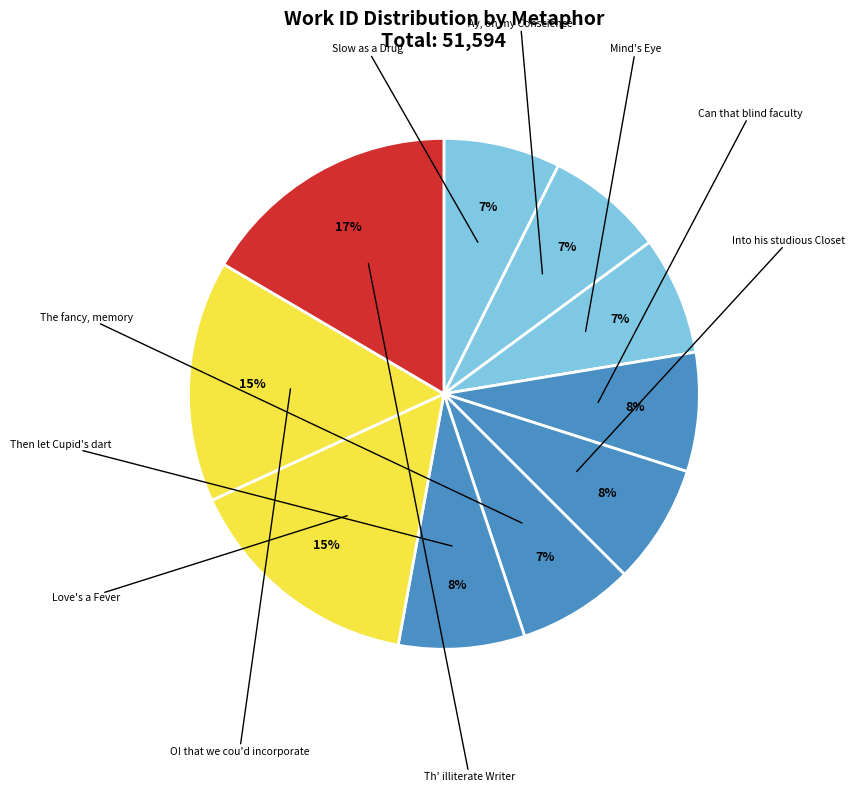

How many segments does this pie chart have?

10